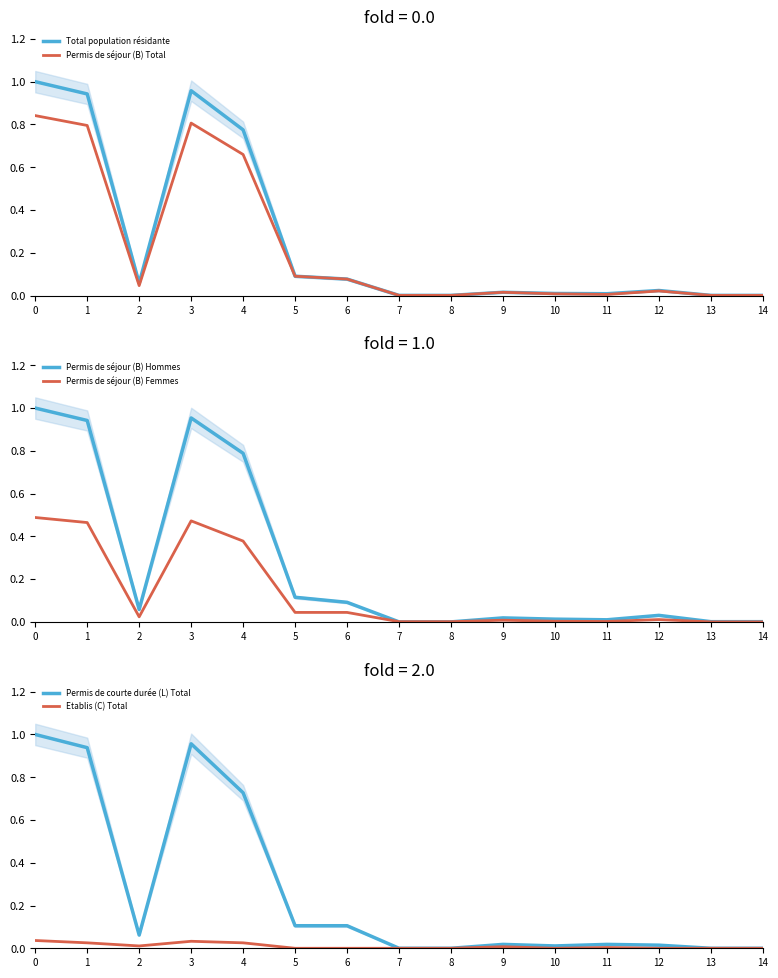

Which series has the largest range (max minus min)?

Permis de séjour (B) Hommes